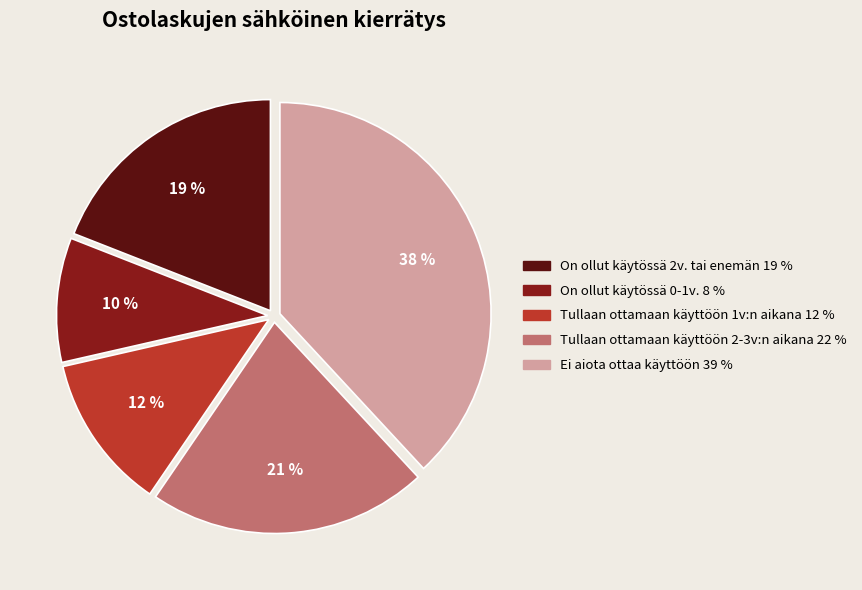

To the nearest percent, what is the average slice percentage?

20%